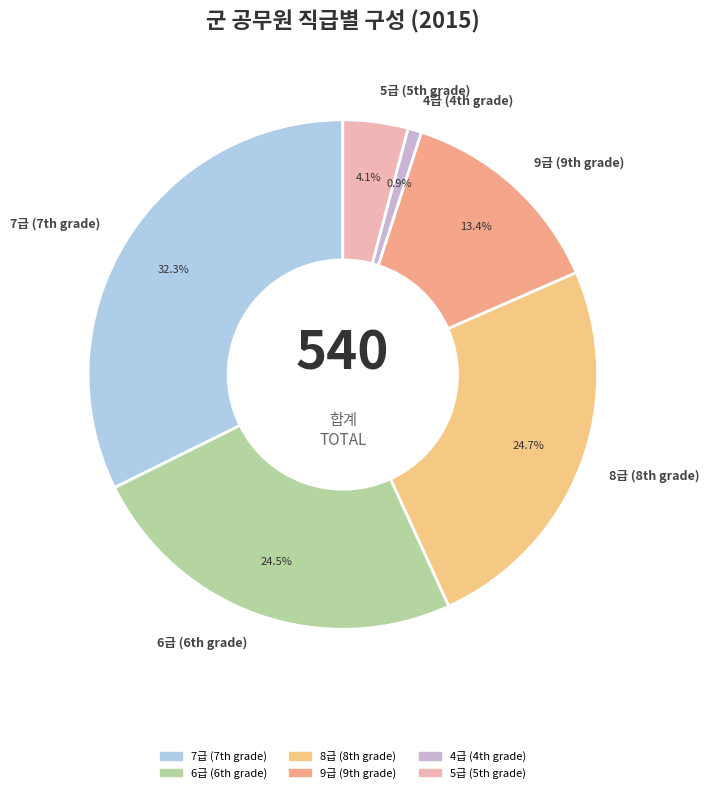

Is there any slice that represents more than half of the pie?

No